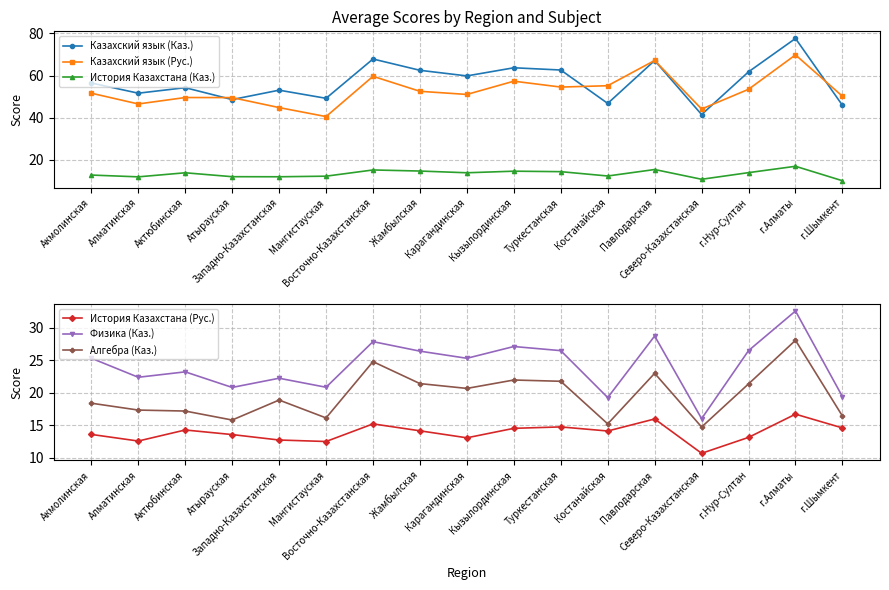

At which label does Алгебра (Каз.) first exceed 18?

Акмолинская